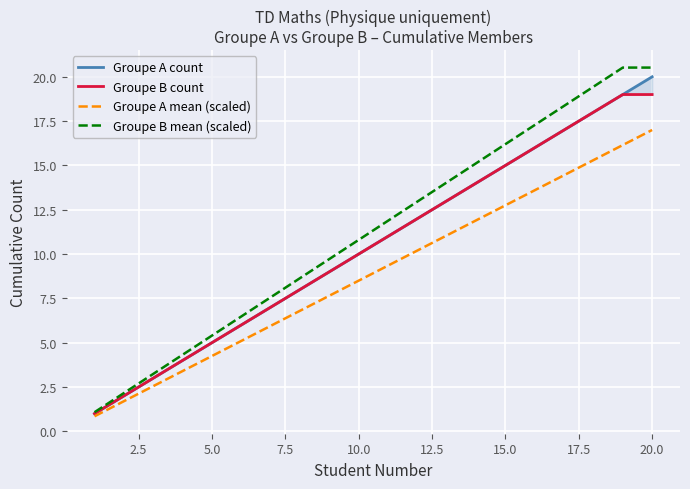

Which category has the highest value in the Groupe A mean (scaled) series?

20.0